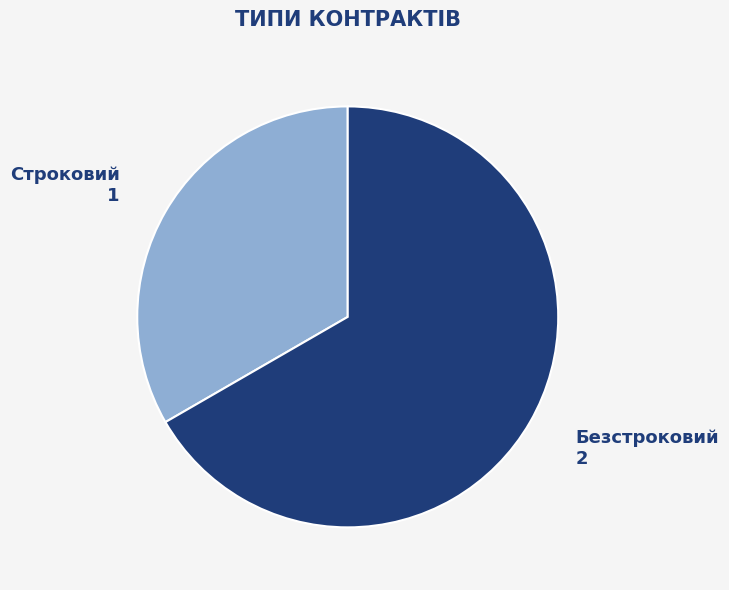

Do Строковий and Безстроковий together represent more than half of the pie?

Yes